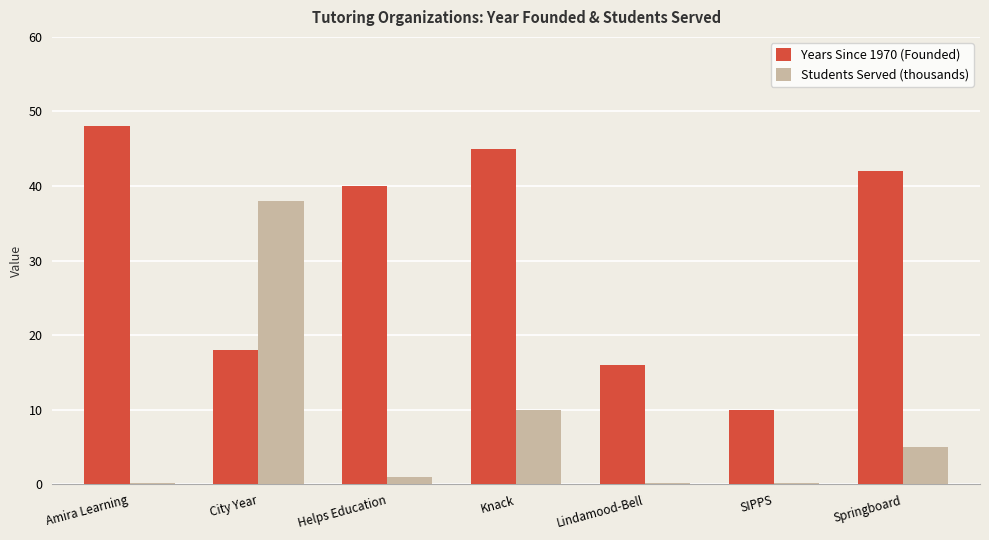

Reading left to right, list all the values displayed in this chart.

Years Since 1970 (Founded): 48.0	18.0	40.0	45.0	16.0	10.0	42.0
Students Served (thousands): 0.1	38.0	1.0	10.0	0.1	0.1	5.0